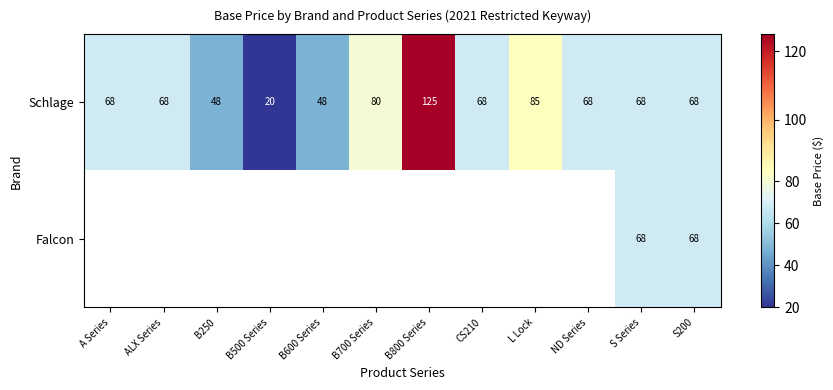

Count the number of categories in the chart.

12